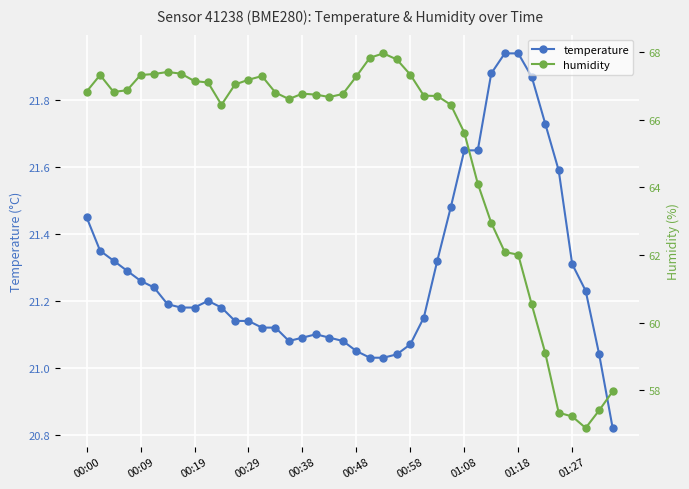

True or false: humidity has a value of 66.7 at 18.

True